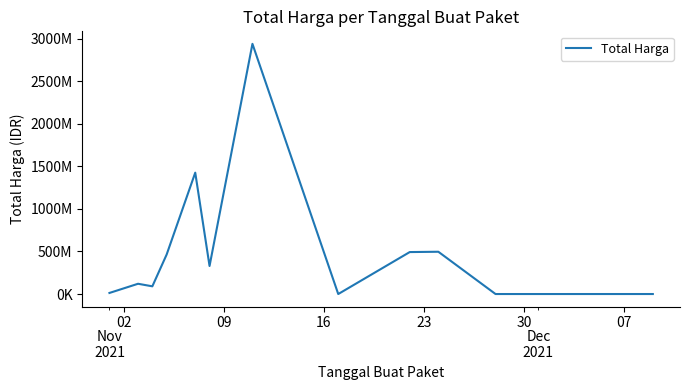

Is this an area chart (filled region under the line)?

No